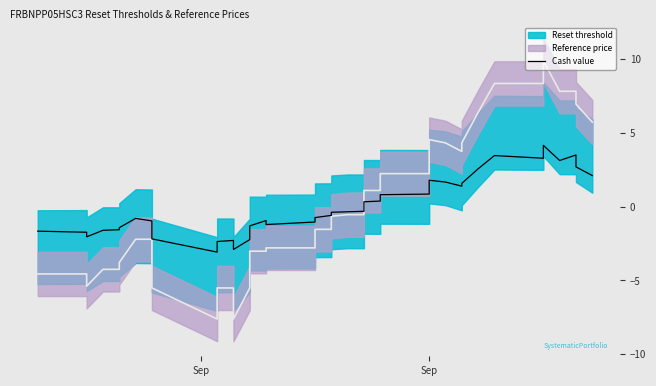

How many data points does each series have?

39